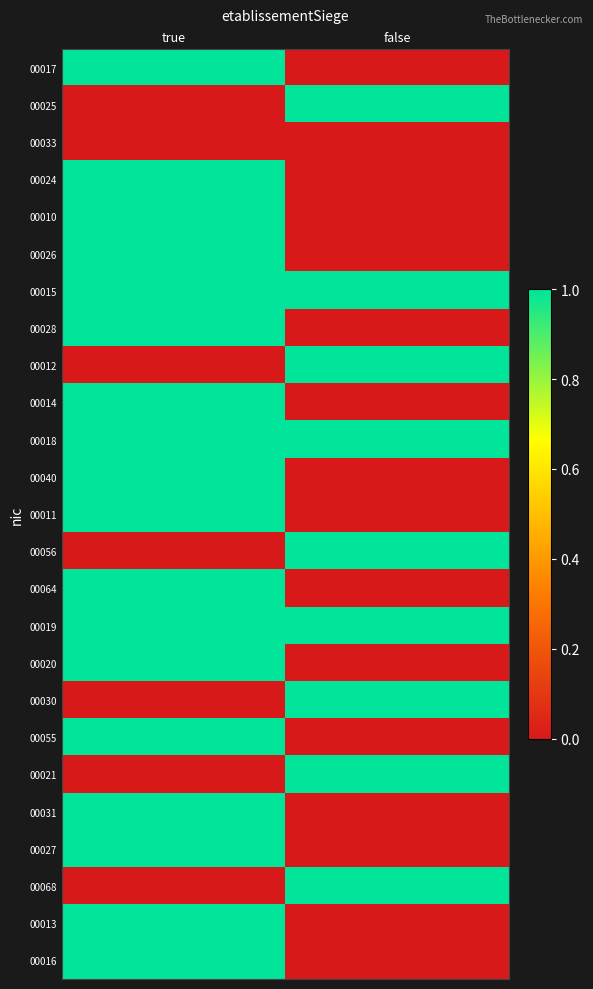

At which category is the sum across all series the highest?

true